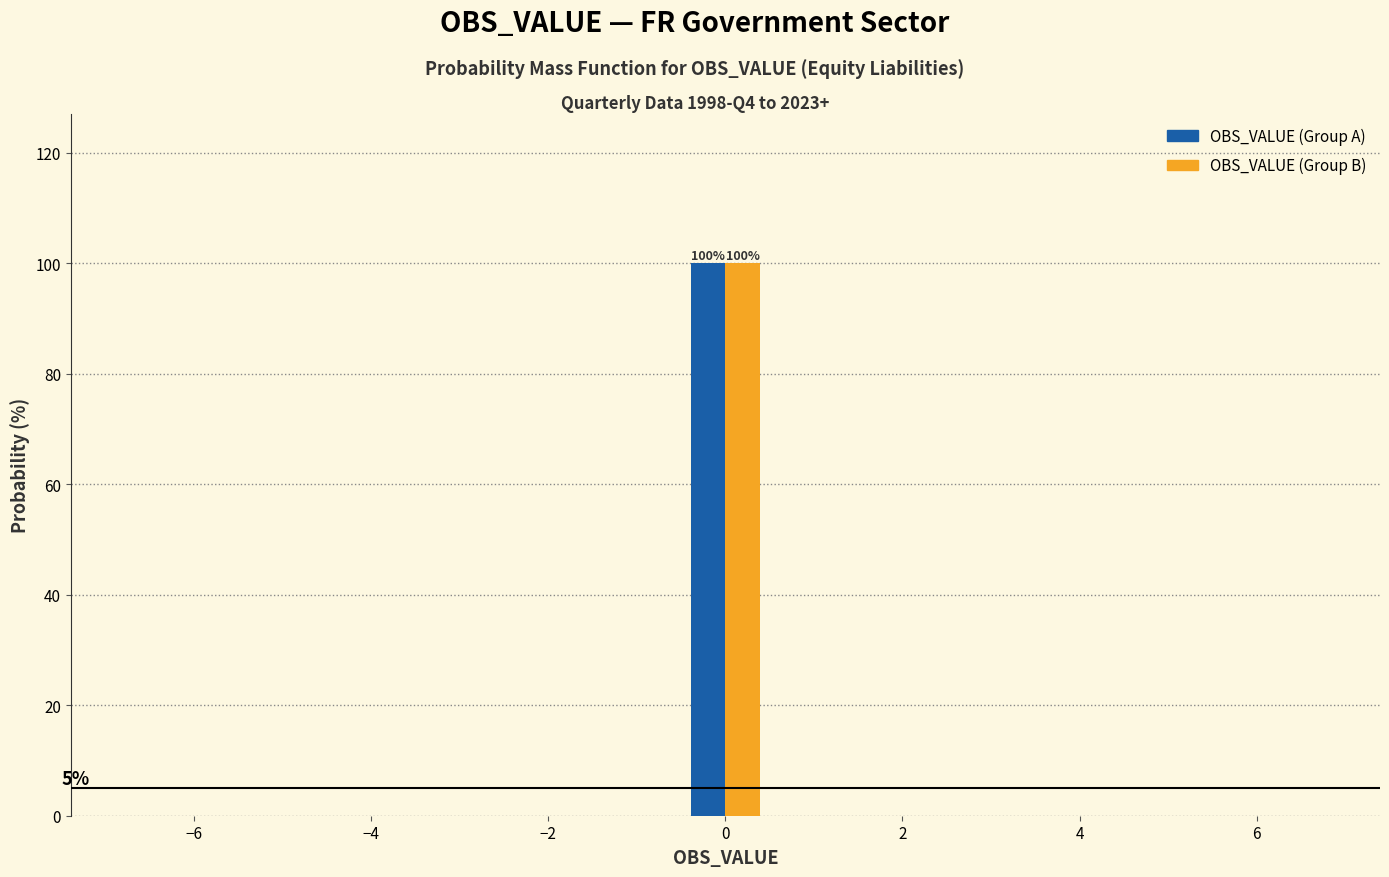

In the OBS_VALUE (Group B) series, which range on the x-axis has the tallest bar?

-0.4 to 0.4